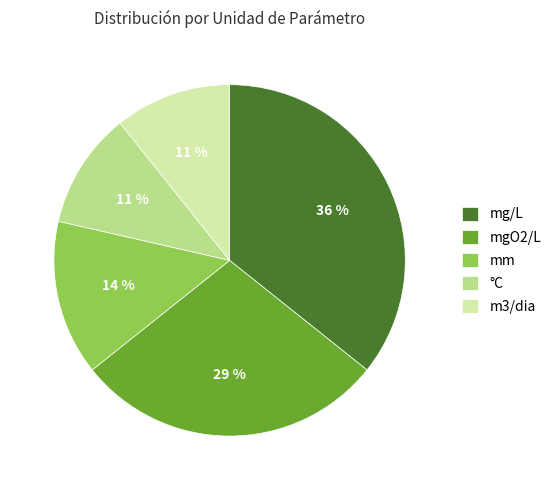

Does mg/L represent more than half of the total?

No